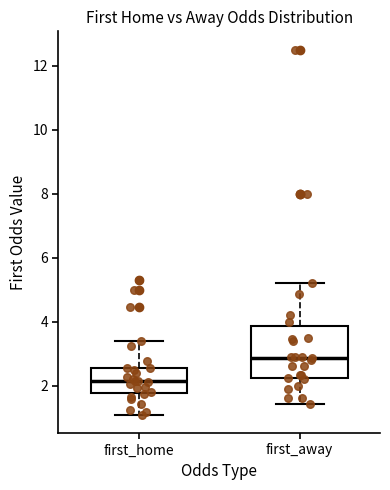

Reading left to right, read every box against the y-axis: the position of its median line, the range the box covers, and the ends of its whiskers. The values are not printed on the chart, so give them approximately, as read against the axis.

first_home: median 2.2, box 1.8 to 2.6, whiskers 1.0 to 3.4
first_away: median 2.8, box 2.2 to 3.8, whiskers 1.4 to 5.2